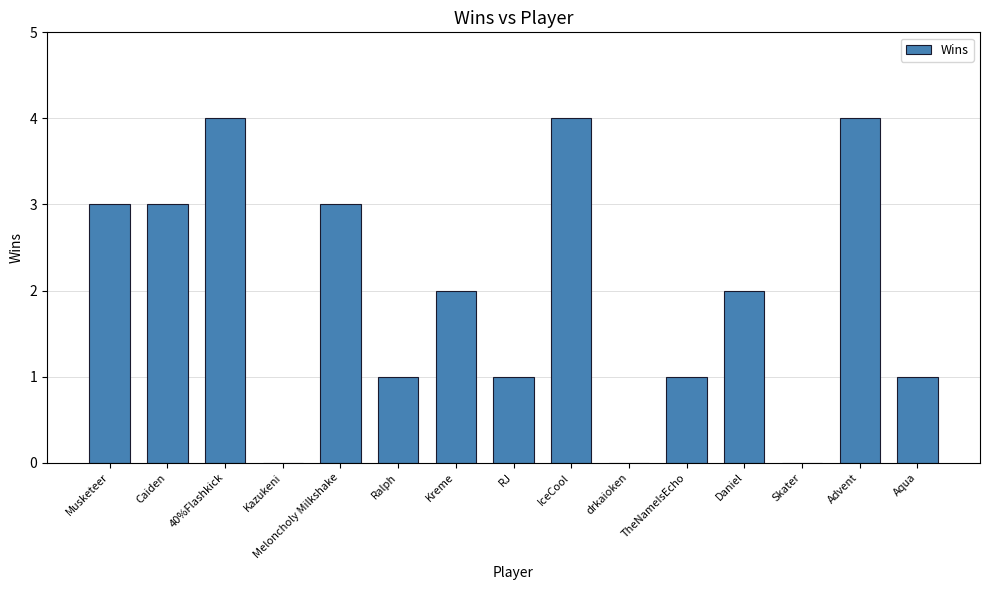

True or false: the data shows 2 at Kazukeni.

False